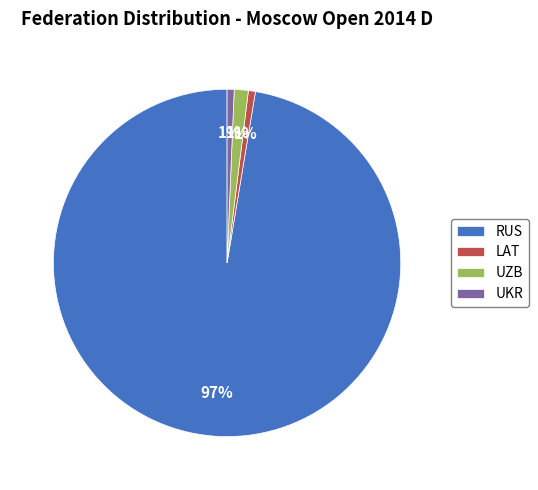

Do UKR and RUS together represent more than half of the pie?

Yes